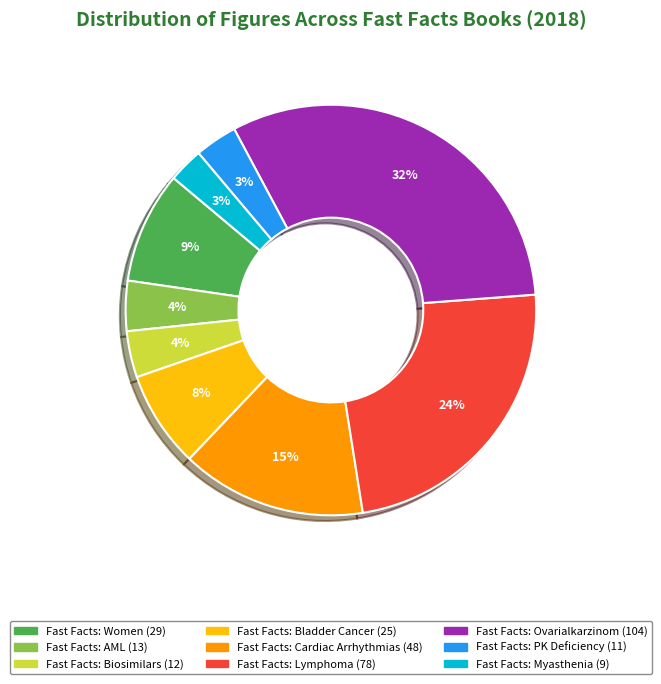

To the nearest percent, what percentage of the pie is Fast Facts: Women?

9%